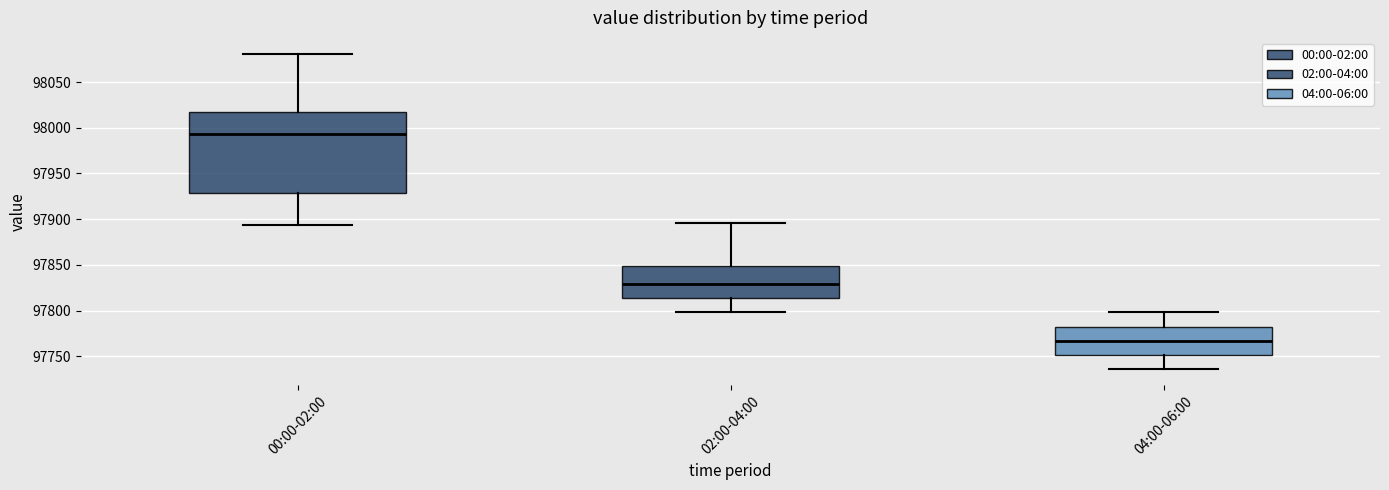

Which box's median line is the lowest?

04:00-06:00